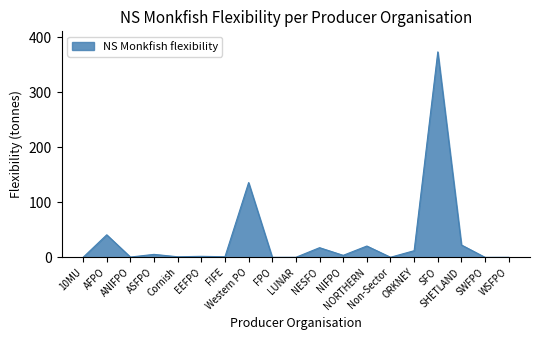

How many lines are shown in the chart?

1